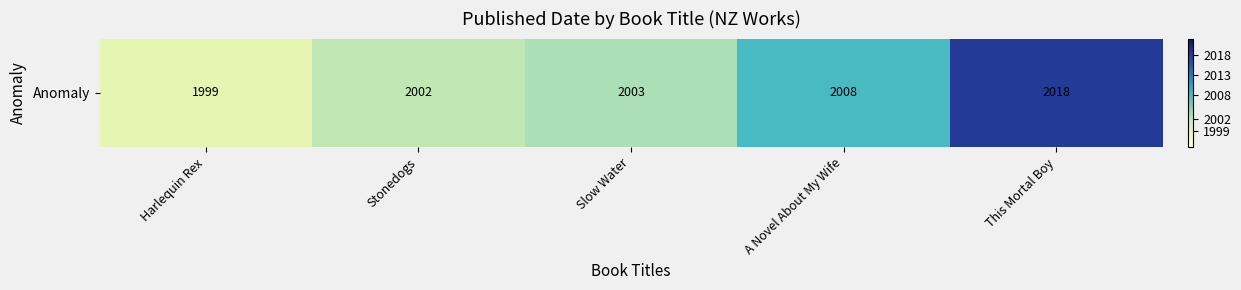

Reading left to right, what are all the values shown in this chart?

Harlequin Rex=1999	Stonedogs=2002	Slow Water=2003	A Novel About My Wife=2008	This Mortal Boy=2018